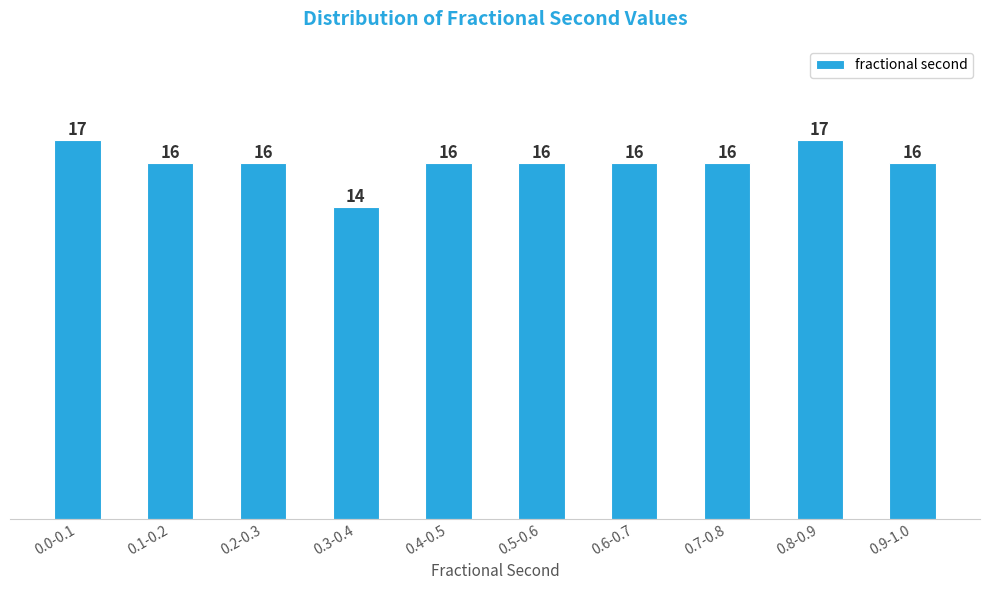

Reading left to right, transcribe all the data shown in this chart.

17	16	16	14	16	16	16	16	17	16